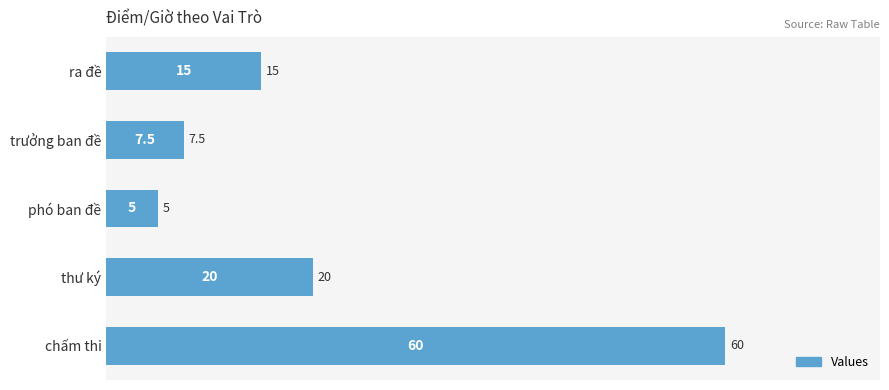

Where is the data nearest to the value 32?

thư ký